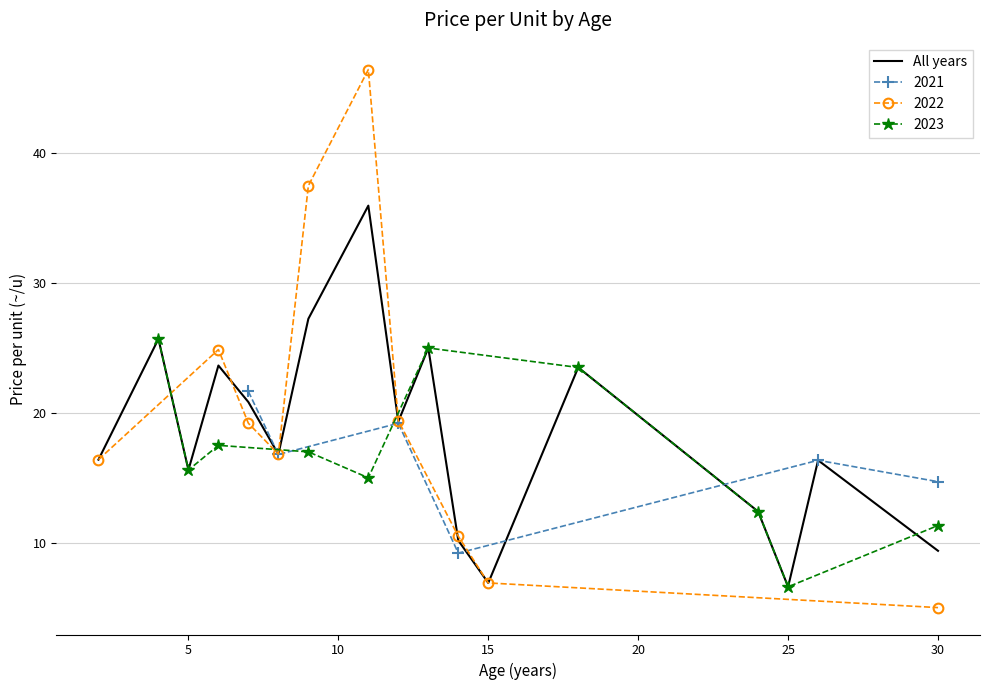

True or false: the data has more than 2 interior local peaks.

True